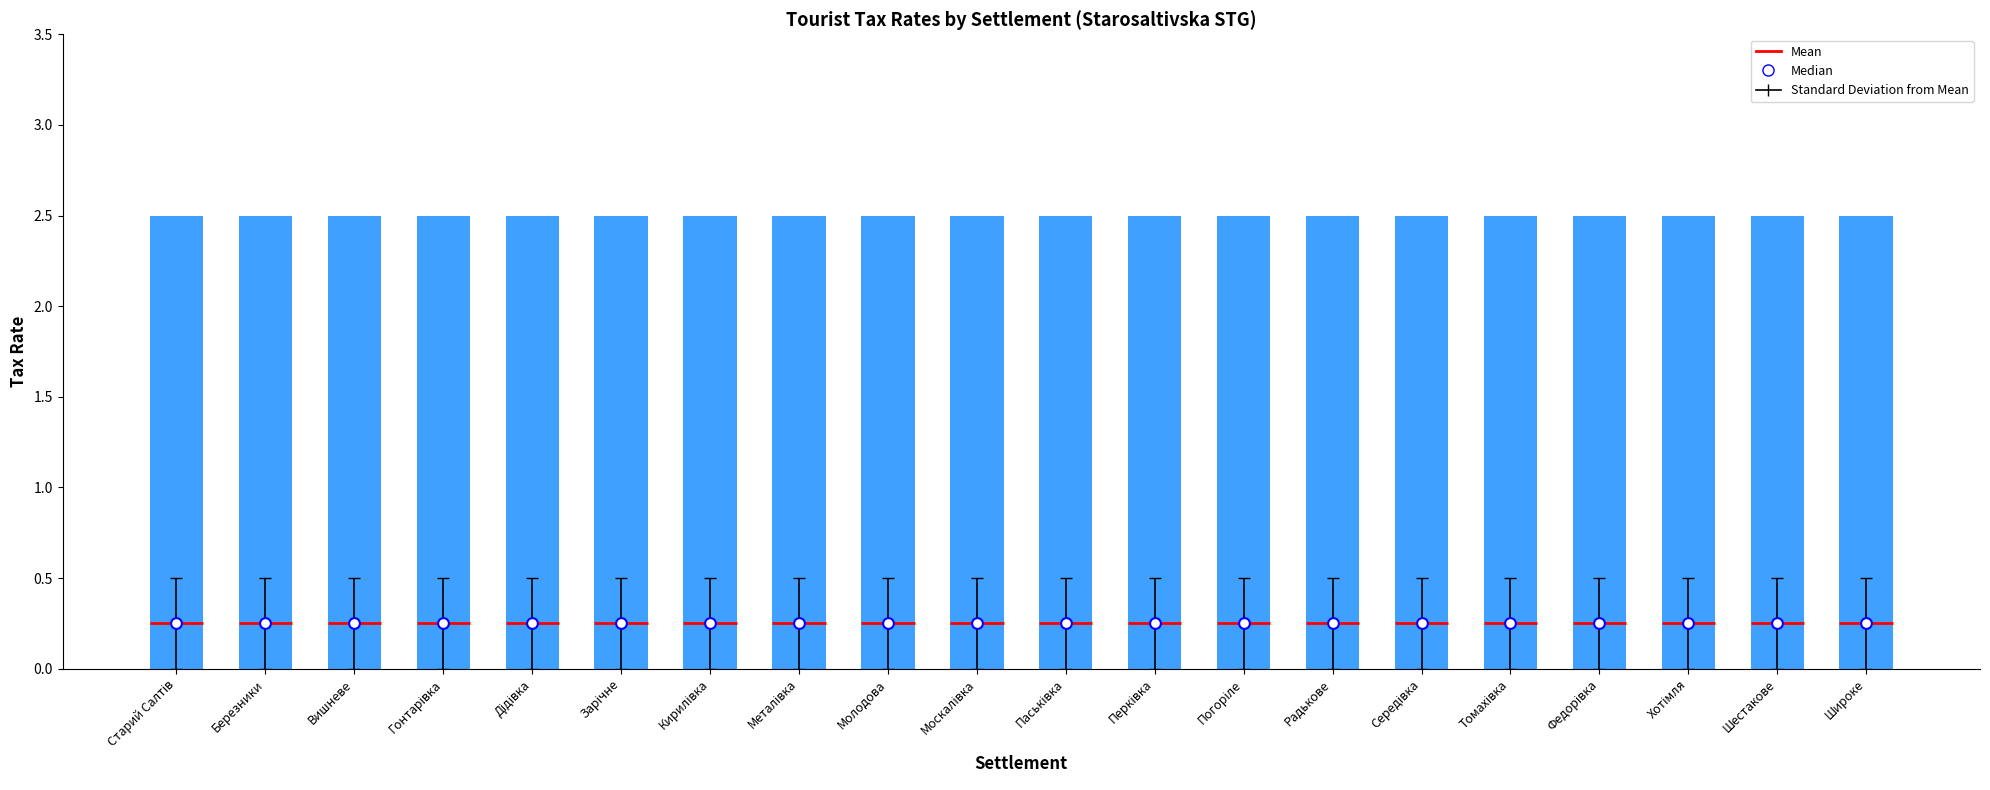

At how many categories does at least one series exceed 1?

20